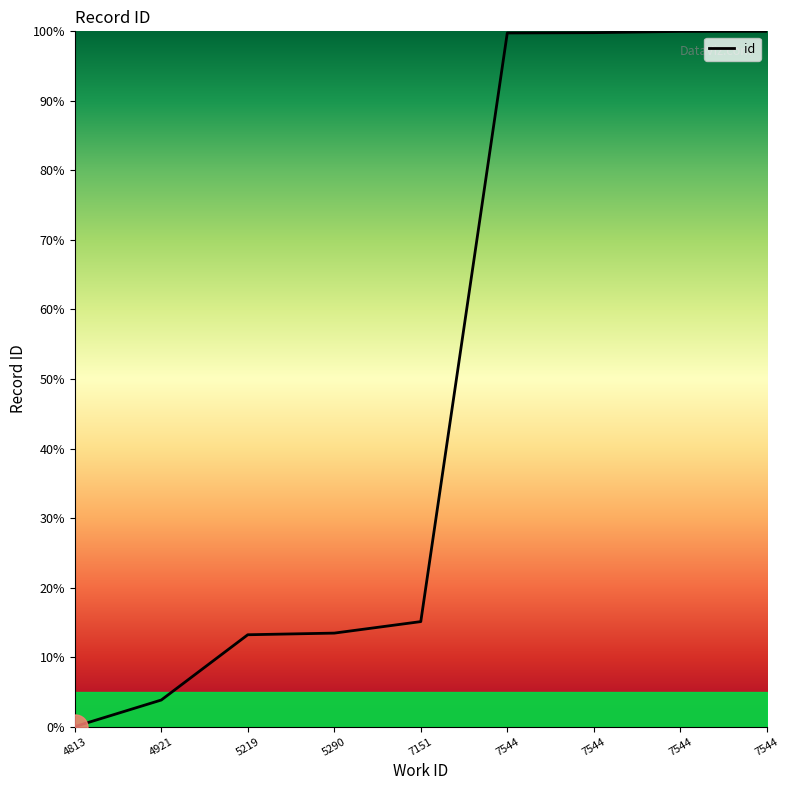

How many lines are shown in the chart?

1